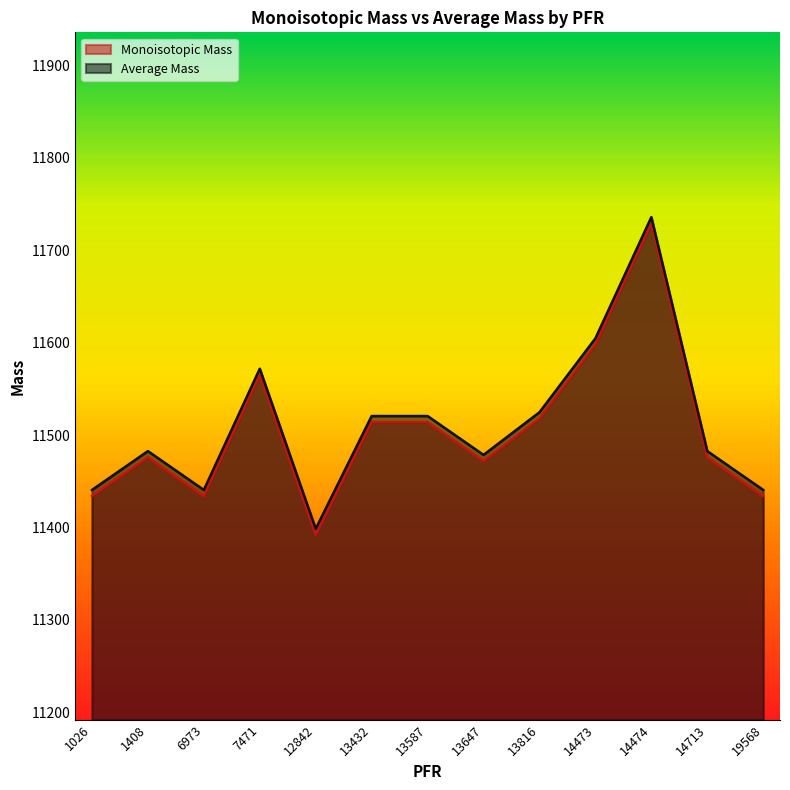

At which category does Monoisotopic Mass reach its first local valley?

6973